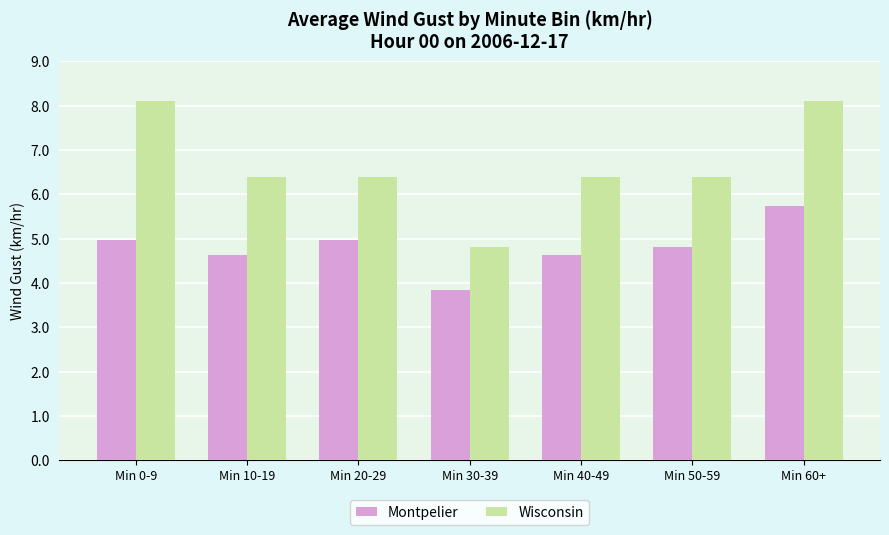

At how many categories does at least one series exceed 5?

6